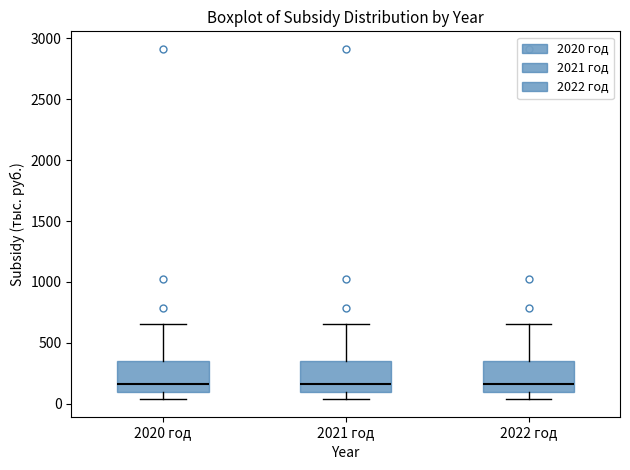

Reading left to right, transcribe this box plot: for each box, give where its median line is, the range the box spans, and where its two whiskers end, as read against the y-axis. The values are not printed on the chart, so give them approximately, as read against the axis.

2020 год: median 150, box 100 to 350, whiskers 50 to 650
2021 год: median 150, box 100 to 350, whiskers 50 to 650
2022 год: median 150, box 100 to 350, whiskers 50 to 650